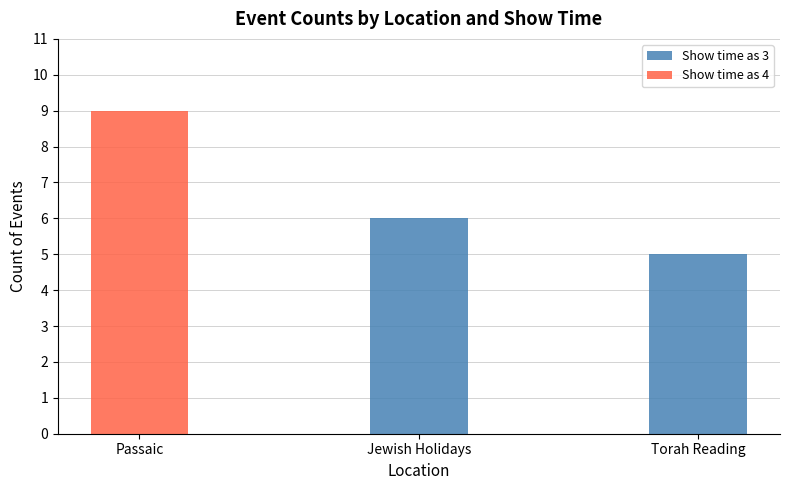

How many positive values does the Show time as 3 series have?

2